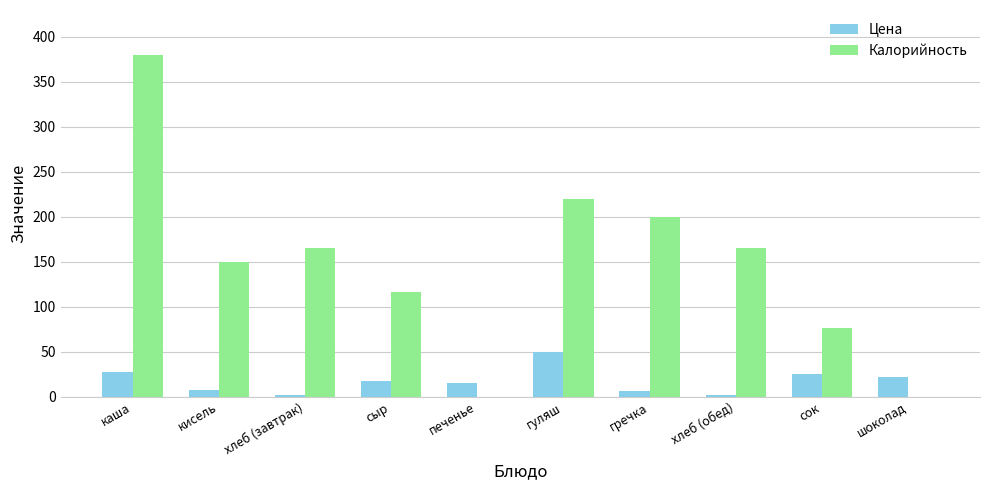

What is the highest value of the Цена series?

49.2